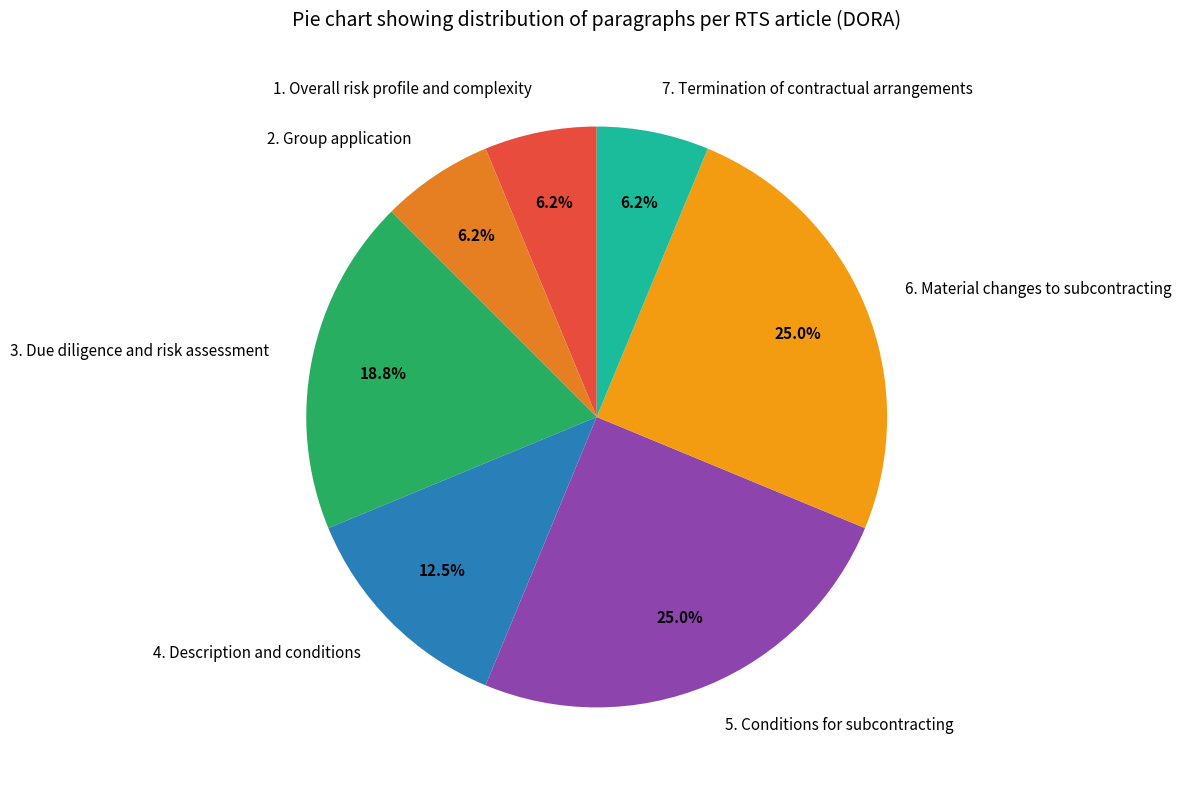

Does 4. Description and conditions represent more than half of the total?

No